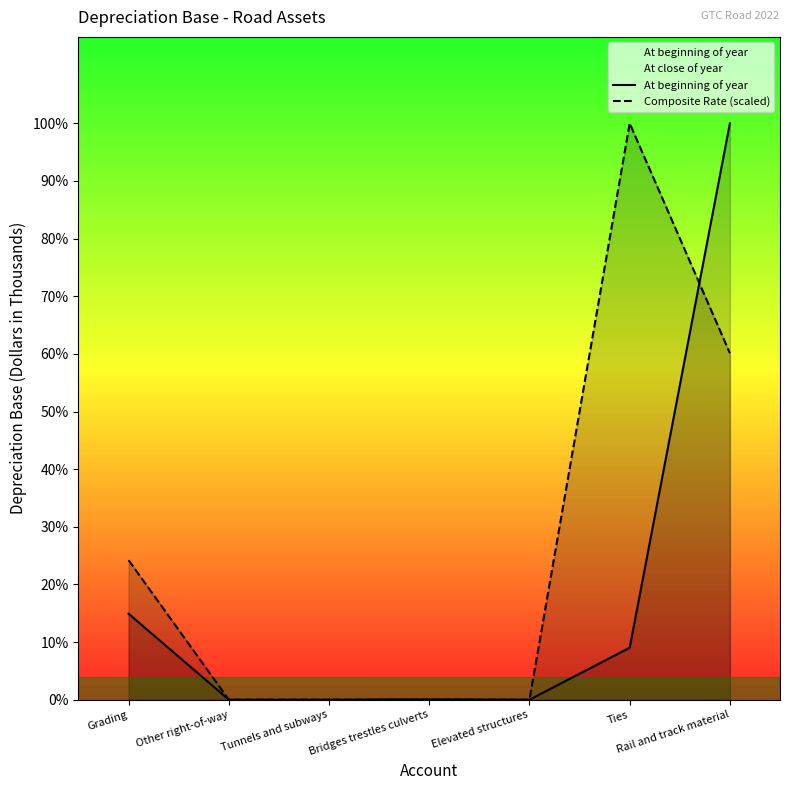

At which category is the sum across all series the highest?

Rail and track material